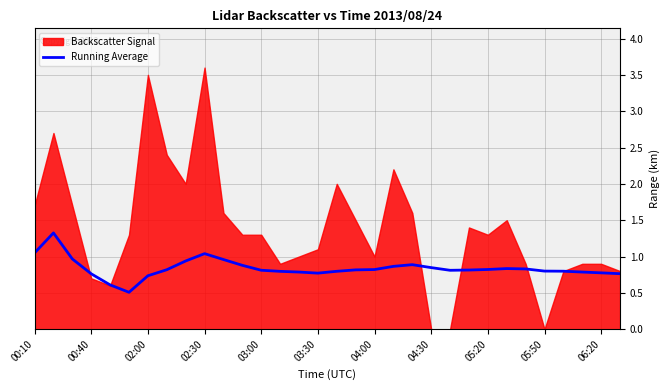

What is the highest value of the Running Average series?

1.3